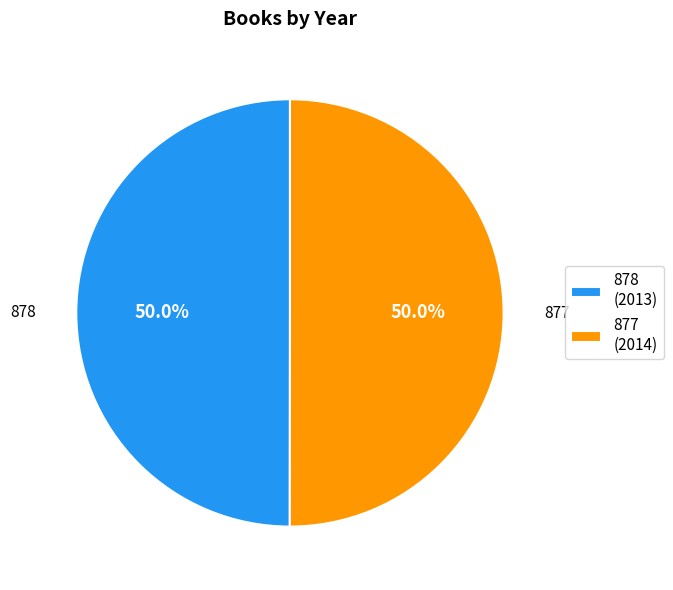

To the nearest percent, what portion does 878 represent?

50%